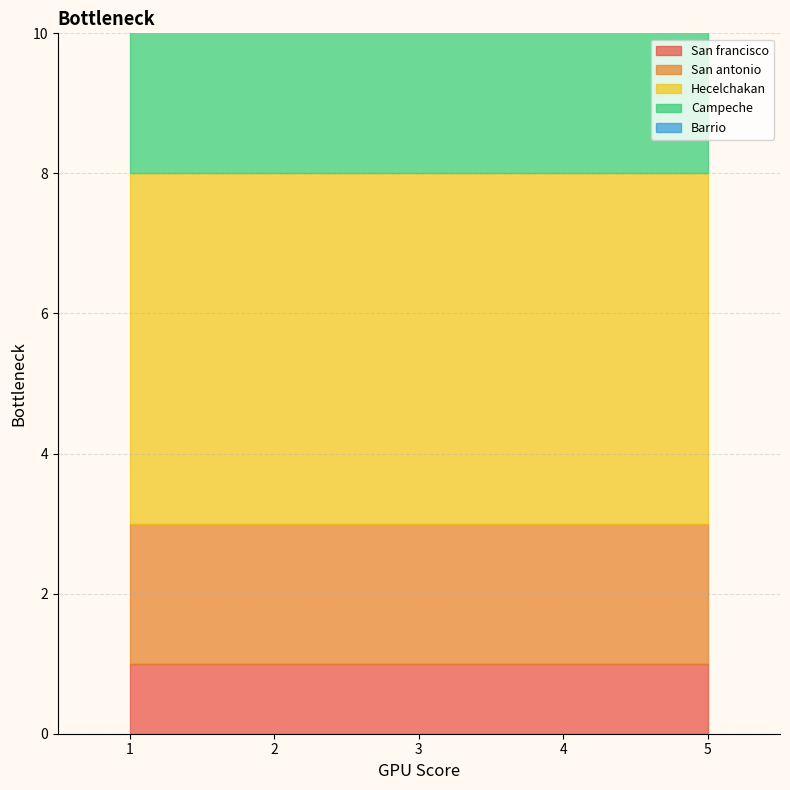

List the labels in order of Campeche value, smallest first.

1, 2, 3, 4, 5